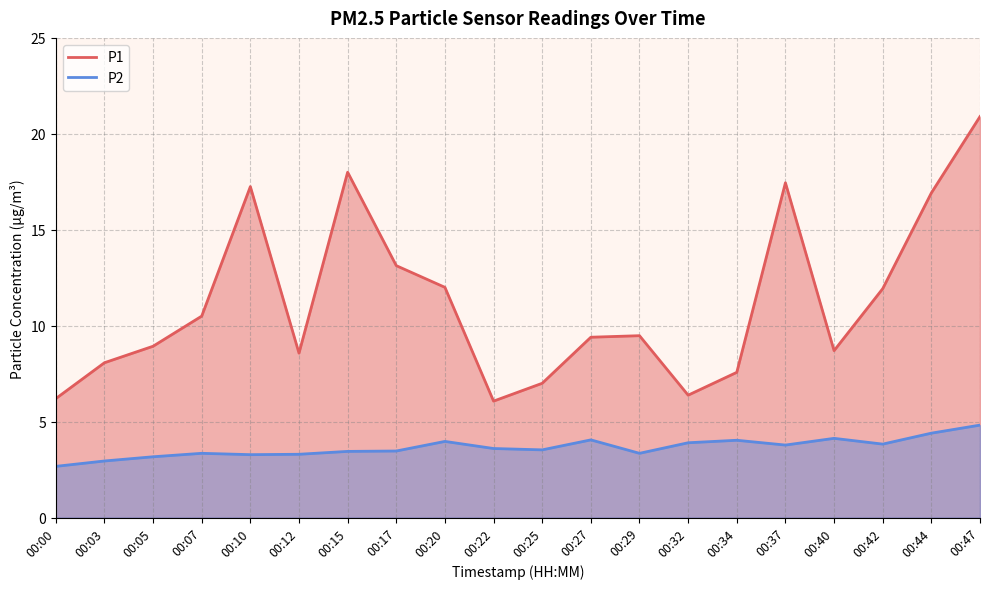

What is the difference between the second highest and second lowest values in the P2 series?

1.5